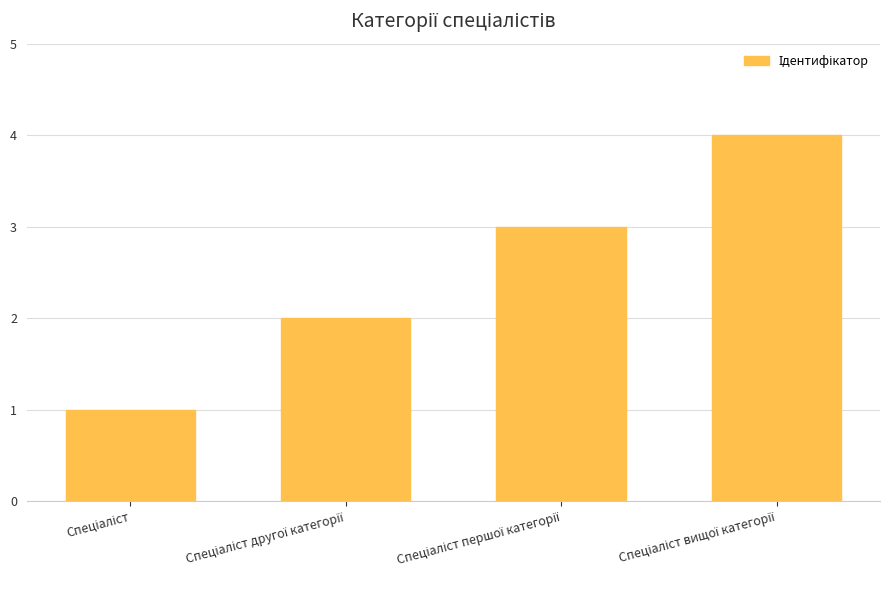

What is the difference between the maximum and minimum values?

3